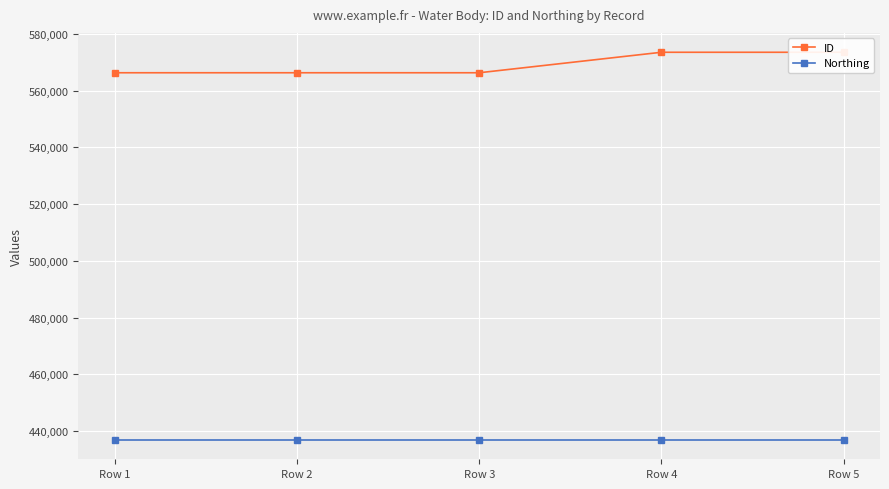

True or false: ID and Northing cross at least once.

False